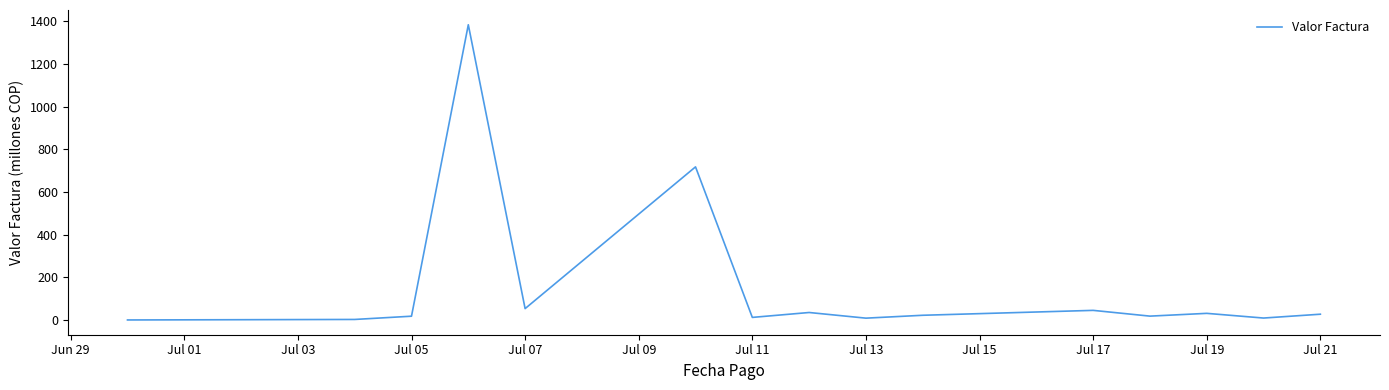

What is the maximum value shown in the chart?

1384.1